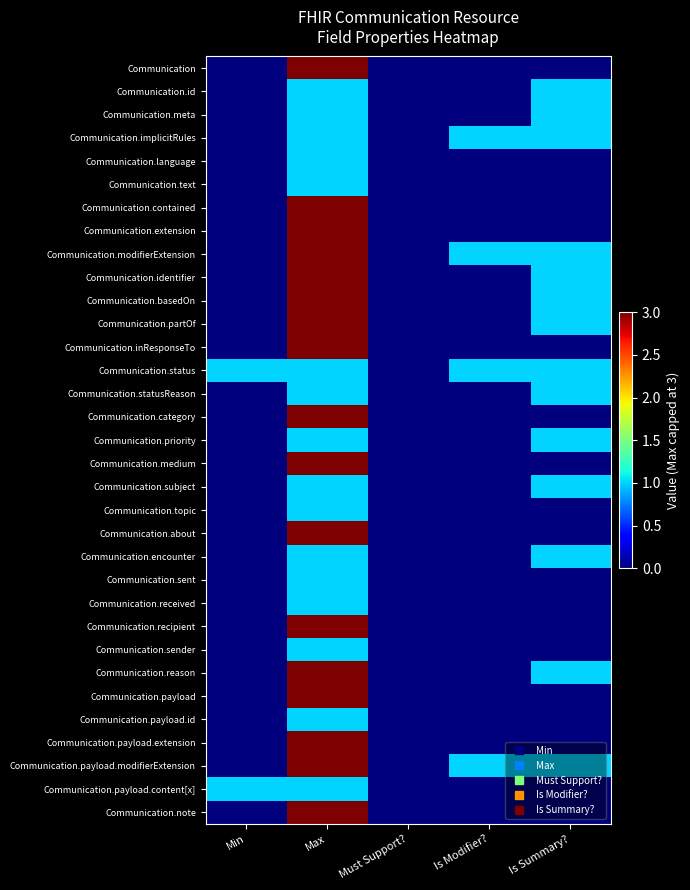

Reading left to right, extract all data points from this chart.

Communication: Min=0	Max=3	Must Support?=0	Is Modifier?=0	Is Summary?=0
Communication.id: Min=0	Max=1	Must Support?=0	Is Modifier?=0	Is Summary?=1
Communication.meta: Min=0	Max=1	Must Support?=0	Is Modifier?=0	Is Summary?=1
Communication.implicitRules: Min=0	Max=1	Must Support?=0	Is Modifier?=1	Is Summary?=1
Communication.language: Min=0	Max=1	Must Support?=0	Is Modifier?=0	Is Summary?=0
Communication.text: Min=0	Max=1	Must Support?=0	Is Modifier?=0	Is Summary?=0
Communication.contained: Min=0	Max=3	Must Support?=0	Is Modifier?=0	Is Summary?=0
Communication.extension: Min=0	Max=3	Must Support?=0	Is Modifier?=0	Is Summary?=0
Communication.modifierExtension: Min=0	Max=3	Must Support?=0	Is Modifier?=1	Is Summary?=1
Communication.identifier: Min=0	Max=3	Must Support?=0	Is Modifier?=0	Is Summary?=1
Communication.basedOn: Min=0	Max=3	Must Support?=0	Is Modifier?=0	Is Summary?=1
Communication.partOf: Min=0	Max=3	Must Support?=0	Is Modifier?=0	Is Summary?=1
Communication.inResponseTo: Min=0	Max=3	Must Support?=0	Is Modifier?=0	Is Summary?=0
Communication.status: Min=1	Max=1	Must Support?=0	Is Modifier?=1	Is Summary?=1
Communication.statusReason: Min=0	Max=1	Must Support?=0	Is Modifier?=0	Is Summary?=1
Communication.category: Min=0	Max=3	Must Support?=0	Is Modifier?=0	Is Summary?=0
Communication.priority: Min=0	Max=1	Must Support?=0	Is Modifier?=0	Is Summary?=1
Communication.medium: Min=0	Max=3	Must Support?=0	Is Modifier?=0	Is Summary?=0
Communication.subject: Min=0	Max=1	Must Support?=0	Is Modifier?=0	Is Summary?=1
Communication.topic: Min=0	Max=1	Must Support?=0	Is Modifier?=0	Is Summary?=0
Communication.about: Min=0	Max=3	Must Support?=0	Is Modifier?=0	Is Summary?=0
Communication.encounter: Min=0	Max=1	Must Support?=0	Is Modifier?=0	Is Summary?=1
Communication.sent: Min=0	Max=1	Must Support?=0	Is Modifier?=0	Is Summary?=0
Communication.received: Min=0	Max=1	Must Support?=0	Is Modifier?=0	Is Summary?=0
Communication.recipient: Min=0	Max=3	Must Support?=0	Is Modifier?=0	Is Summary?=0
Communication.sender: Min=0	Max=1	Must Support?=0	Is Modifier?=0	Is Summary?=0
Communication.reason: Min=0	Max=3	Must Support?=0	Is Modifier?=0	Is Summary?=1
Communication.payload: Min=0	Max=3	Must Support?=0	Is Modifier?=0	Is Summary?=0
Communication.payload.id: Min=0	Max=1	Must Support?=0	Is Modifier?=0	Is Summary?=0
Communication.payload.extension: Min=0	Max=3	Must Support?=0	Is Modifier?=0	Is Summary?=0
Communication.payload.modifierExtension: Min=0	Max=3	Must Support?=0	Is Modifier?=1	Is Summary?=1
Communication.payload.content[x]: Min=1	Max=1	Must Support?=0	Is Modifier?=0	Is Summary?=0
Communication.note: Min=0	Max=3	Must Support?=0	Is Modifier?=0	Is Summary?=0